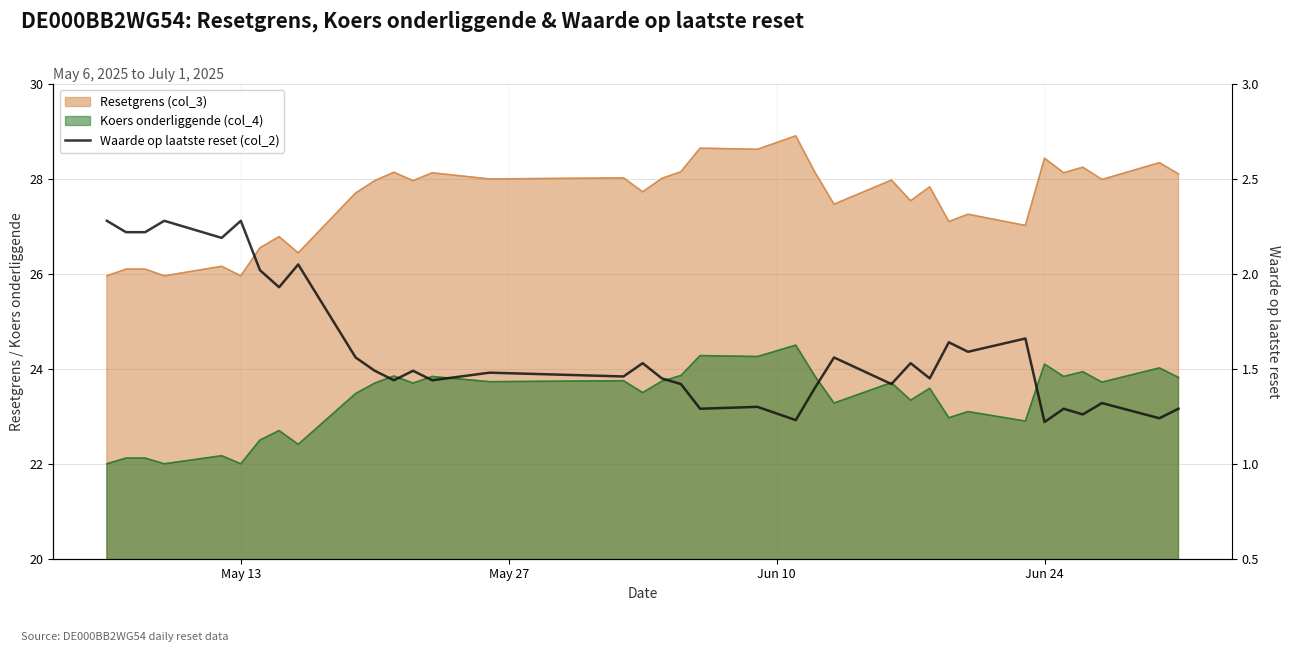

The value at 35 is 0.5. True or false?

False